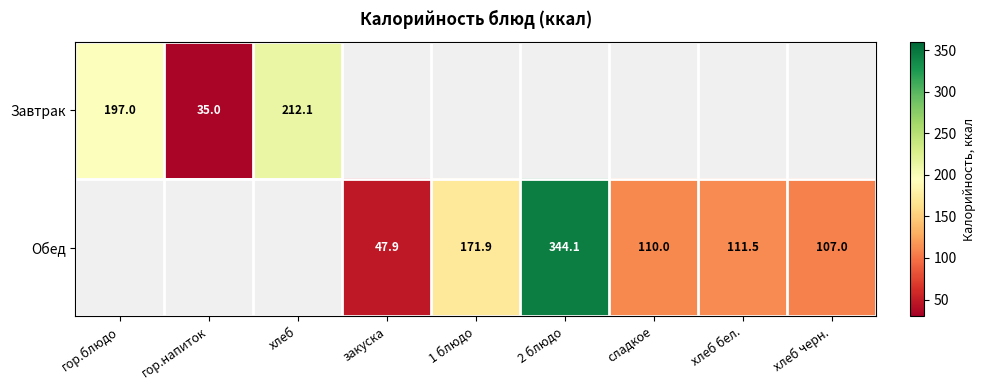

True or false: Обед has a value of 107.0 at хлеб черн..

True